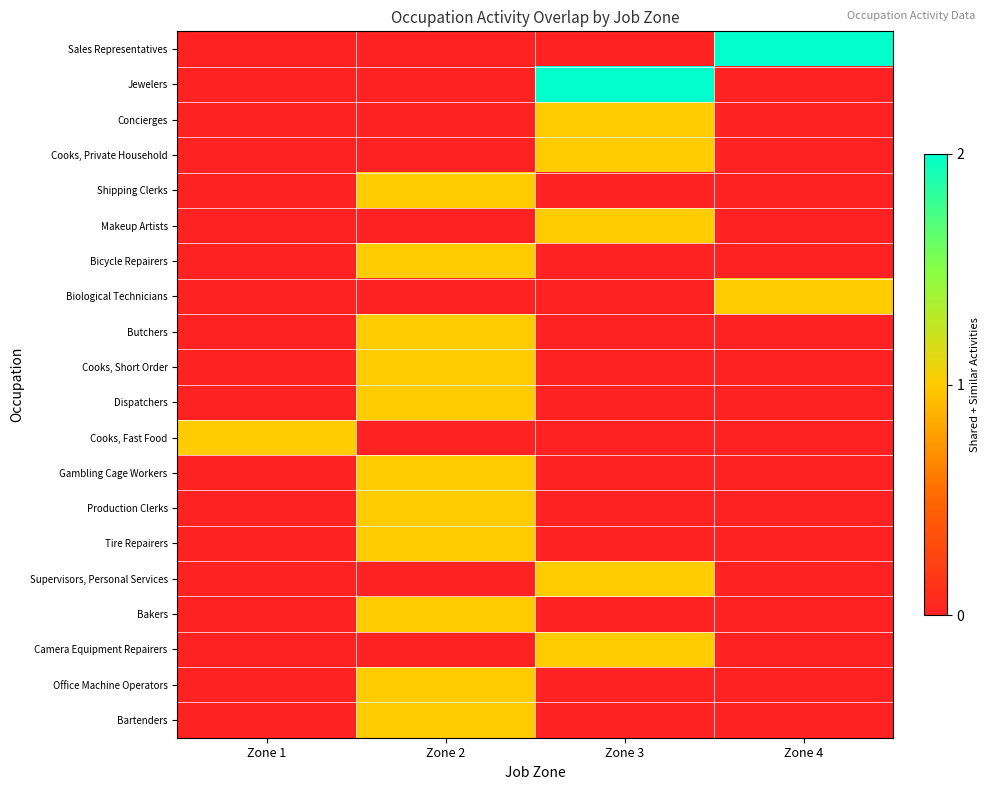

Which has a higher value, Zone 2 or Zone 4?

Zone 4